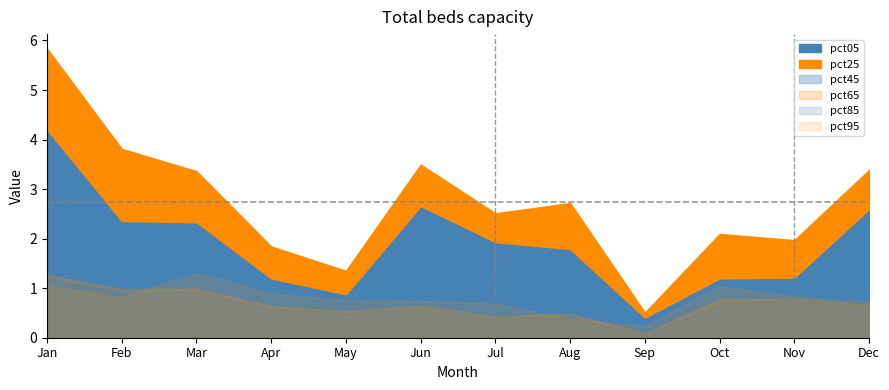

At which category does pct95 reach its first local valley?

Feb